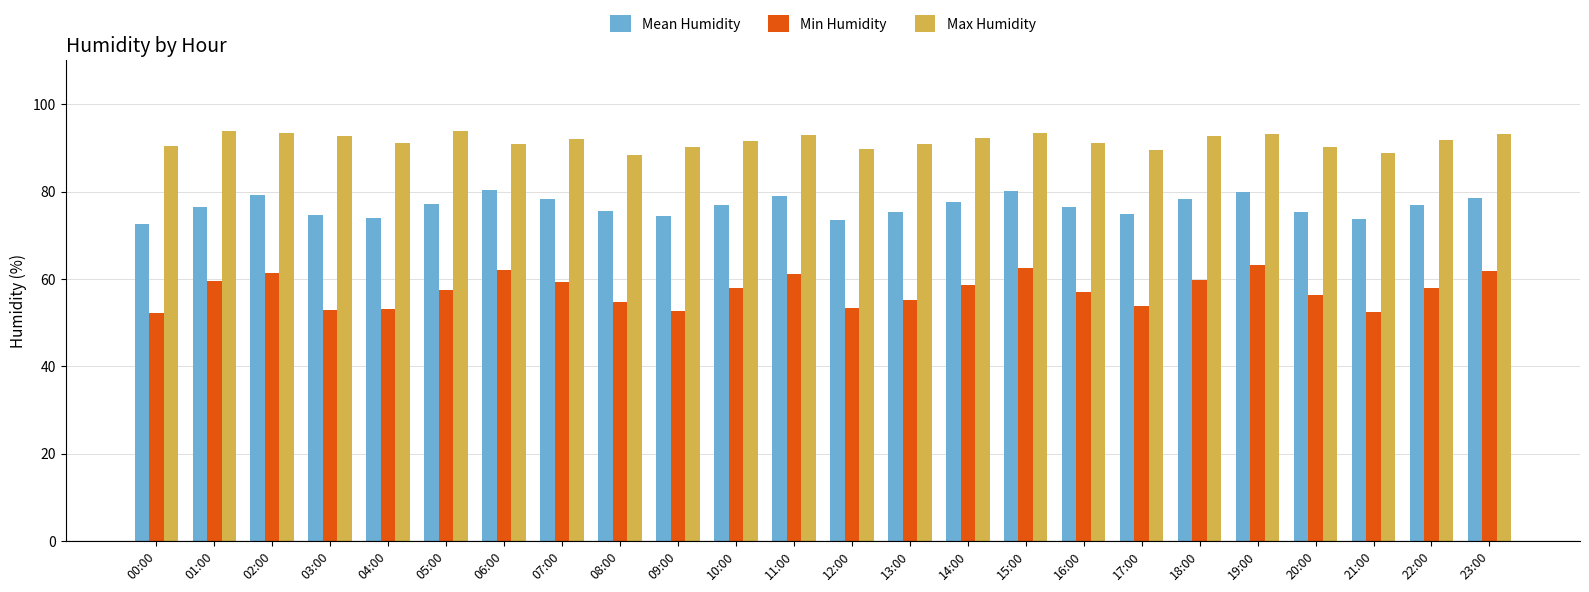

What is the difference between the Max Humidity values at 06:00 and 04:00?

0.3